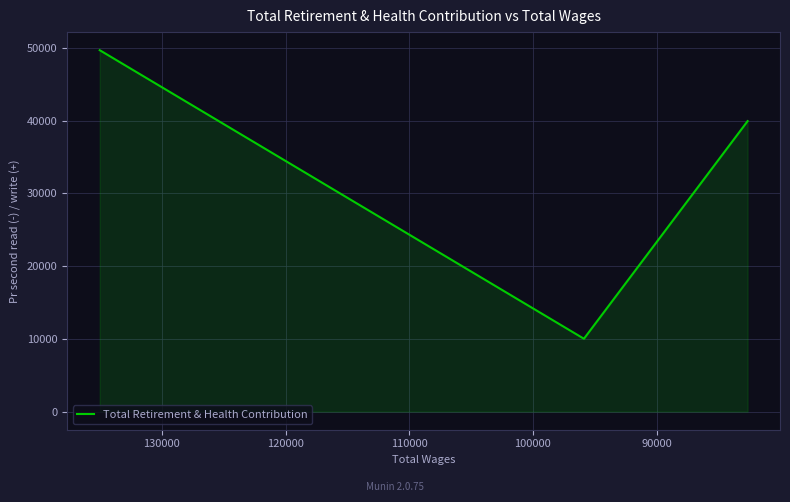

What is the difference between the maximum and minimum values?

39665